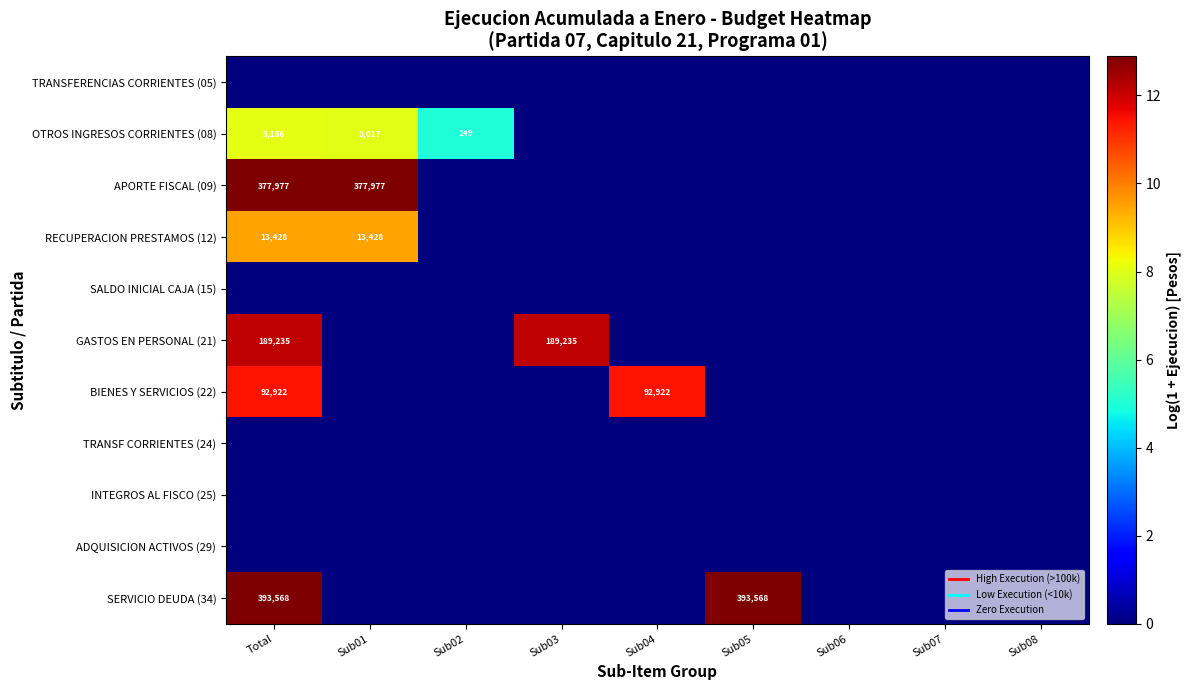

List the labels in order of OTROS INGRESOS CORRIENTES (08) value, largest first.

Total, Sub01, Sub02, Sub03, Sub04, Sub05, Sub06, Sub07, Sub08